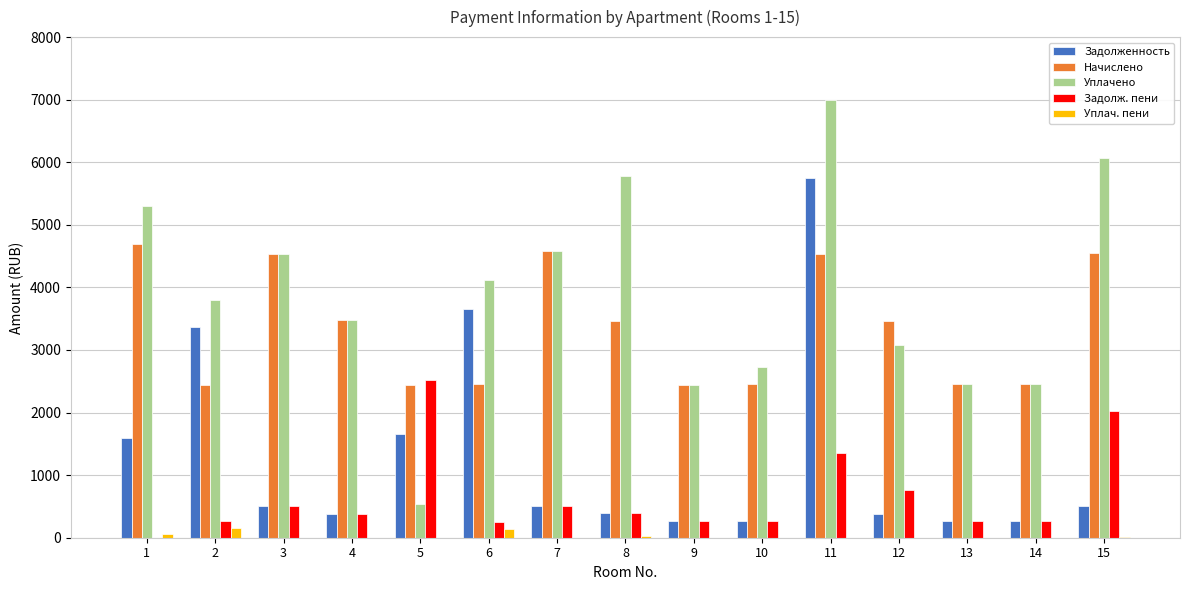

The value of Задолженность at 2 is 3367.0. True or false?

True